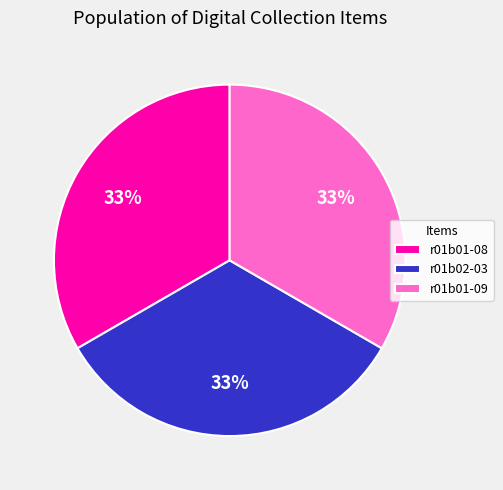

Combined, do r01b01-08 and r01b01-09 account for over 50%?

Yes